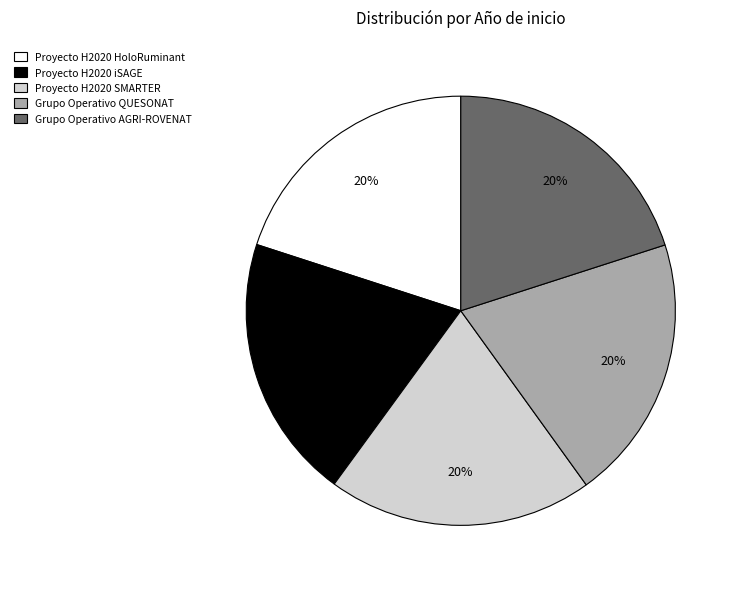

The Proyecto H2020 iSAGE slice represents 20% of the pie. True or false?

True